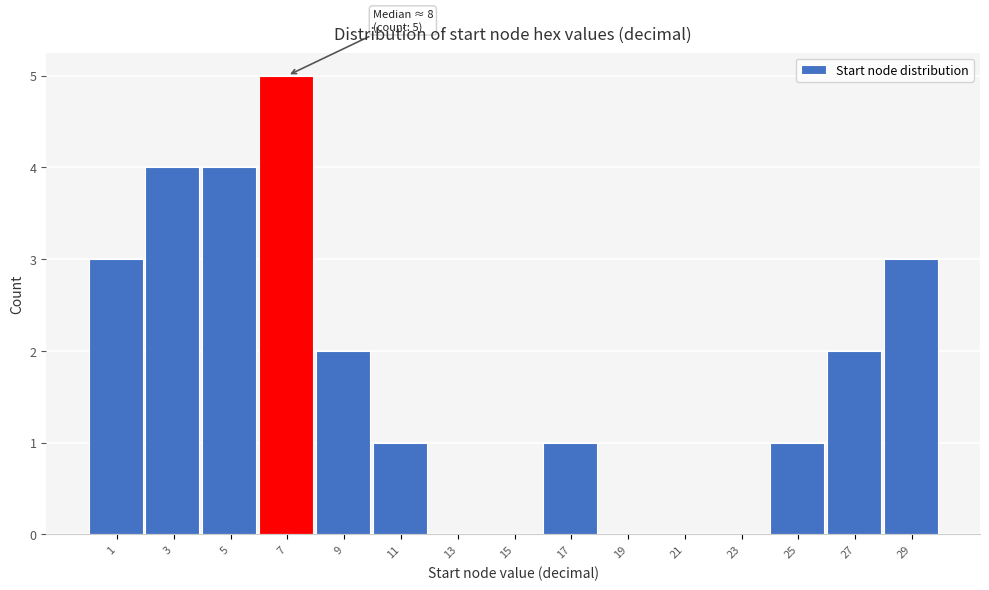

Reading left to right, what are all the values shown in this chart?

1=3	3=4	5=4	7=5	9=2	11=1	13=0	15=0	17=1	19=0	21=0	23=0	25=1	27=2	29=3